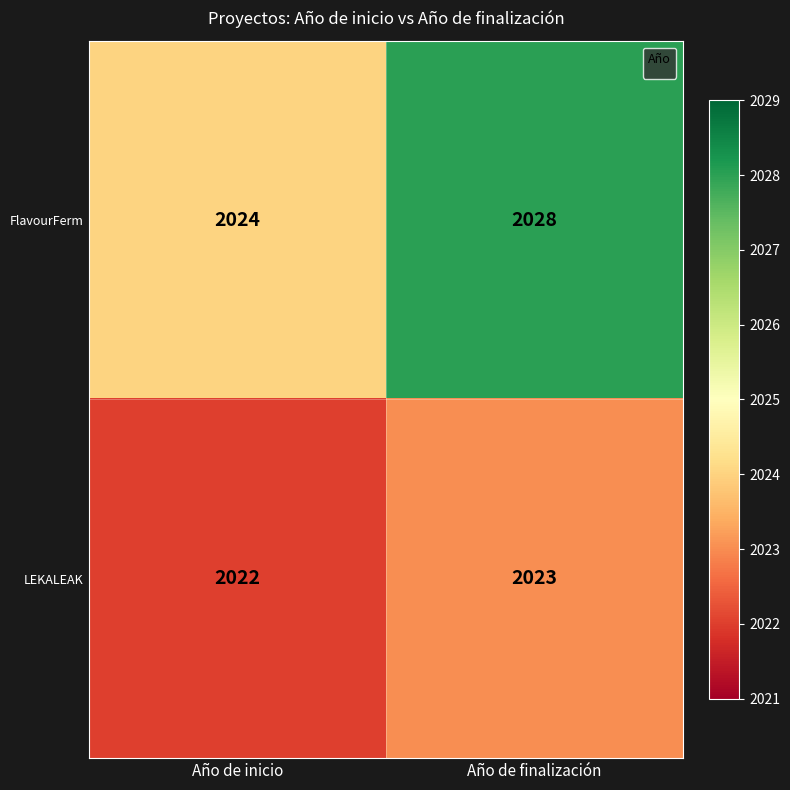

Count the number of categories in the chart.

2